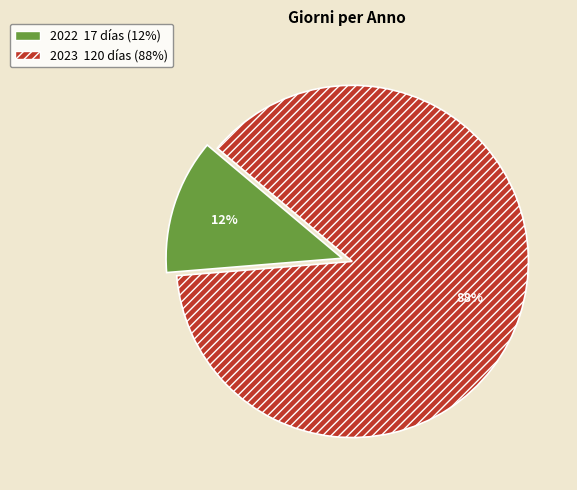

Between 2023 and 2022, which is larger?

2023